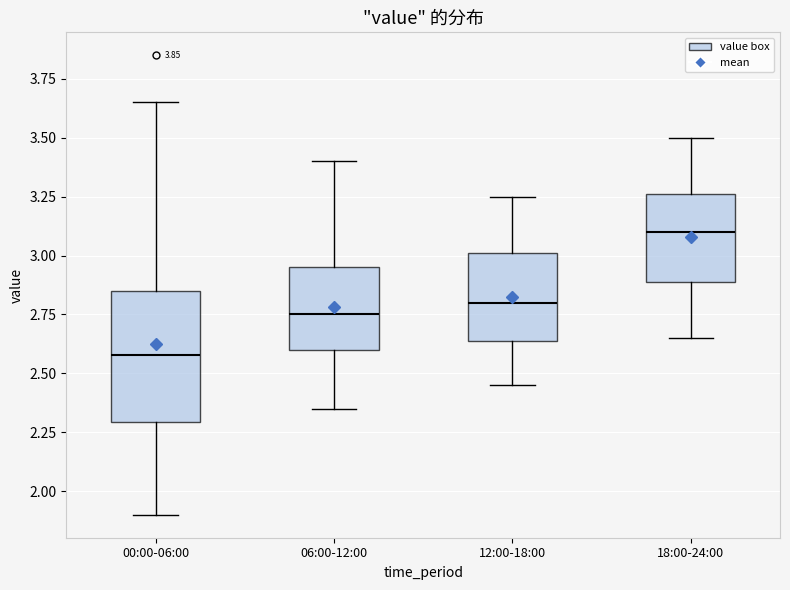

Reading left to right, transcribe this box plot: for each box, give where its median line is, the range the box spans, and where its two whiskers end, as read against the y-axis. The values are not printed on the chart, so give them approximately, as read against the axis.

00:00-06:00: median 2.60, box 2.30 to 2.85, whiskers 1.90 to 3.65
06:00-12:00: median 2.75, box 2.60 to 2.95, whiskers 2.35 to 3.40
12:00-18:00: median 2.80, box 2.65 to 3.00, whiskers 2.45 to 3.25
18:00-24:00: median 3.10, box 2.90 to 3.25, whiskers 2.65 to 3.50